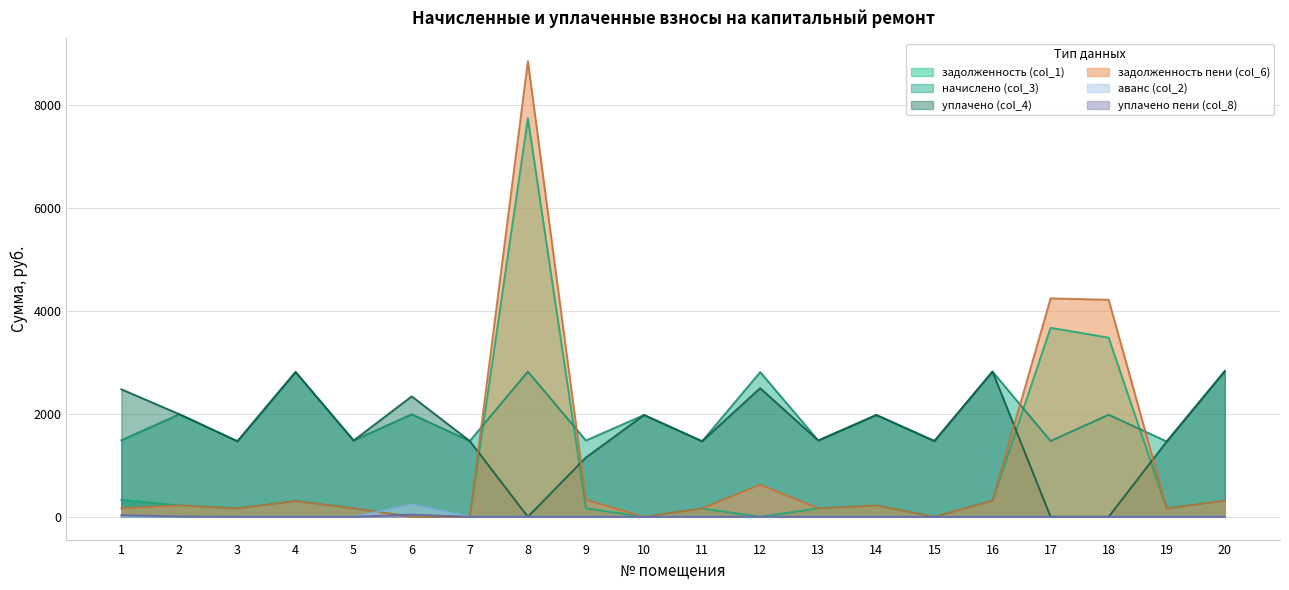

True or false: уплачено пени (col_8) and аванс (col_2) cross at least once.

False